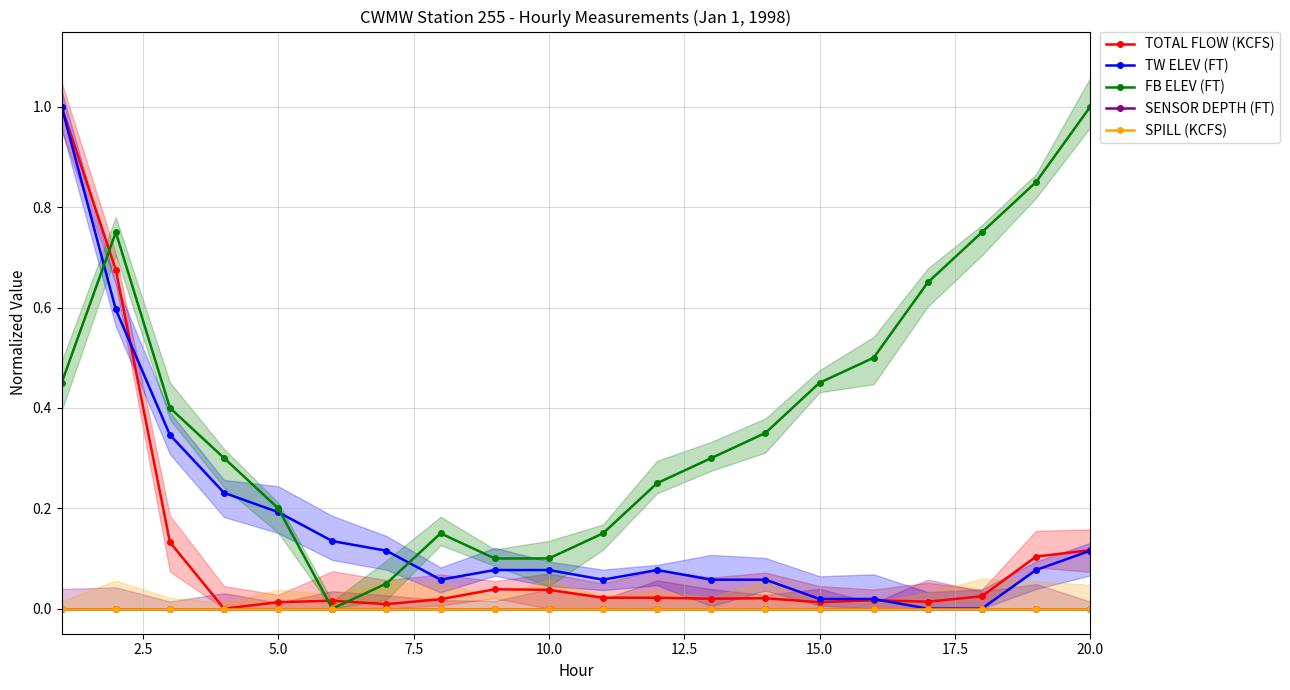

What is the average value of the FB ELEV (FT) series?

0.4